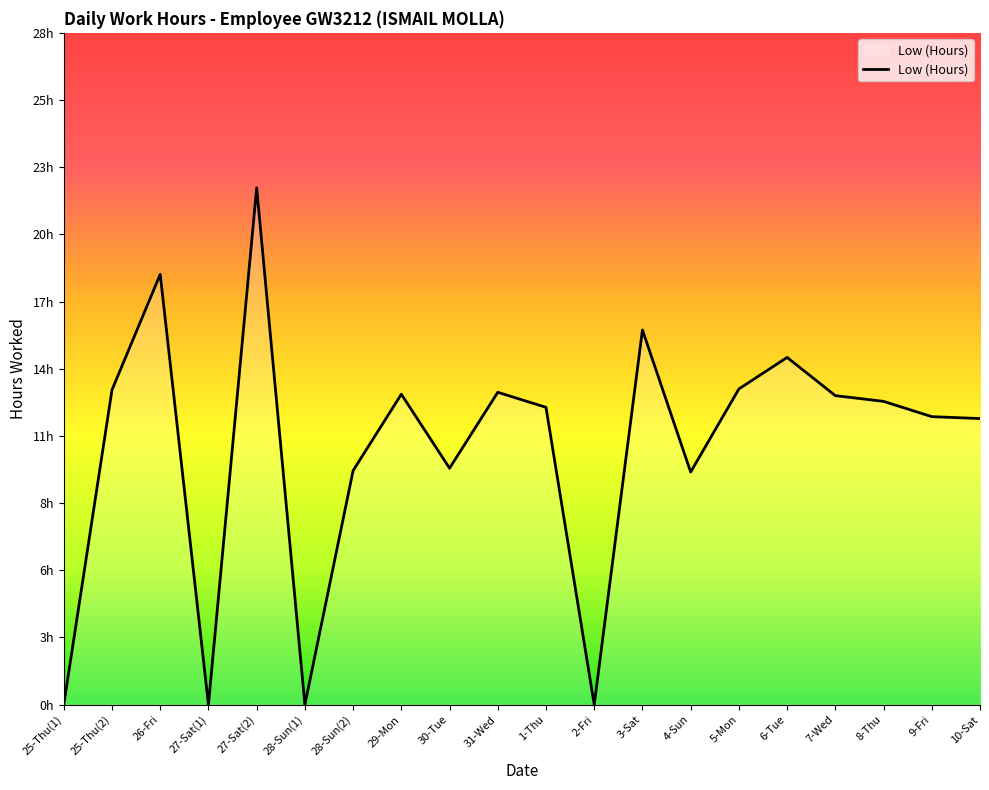

Does the chart have visible grid lines?

No